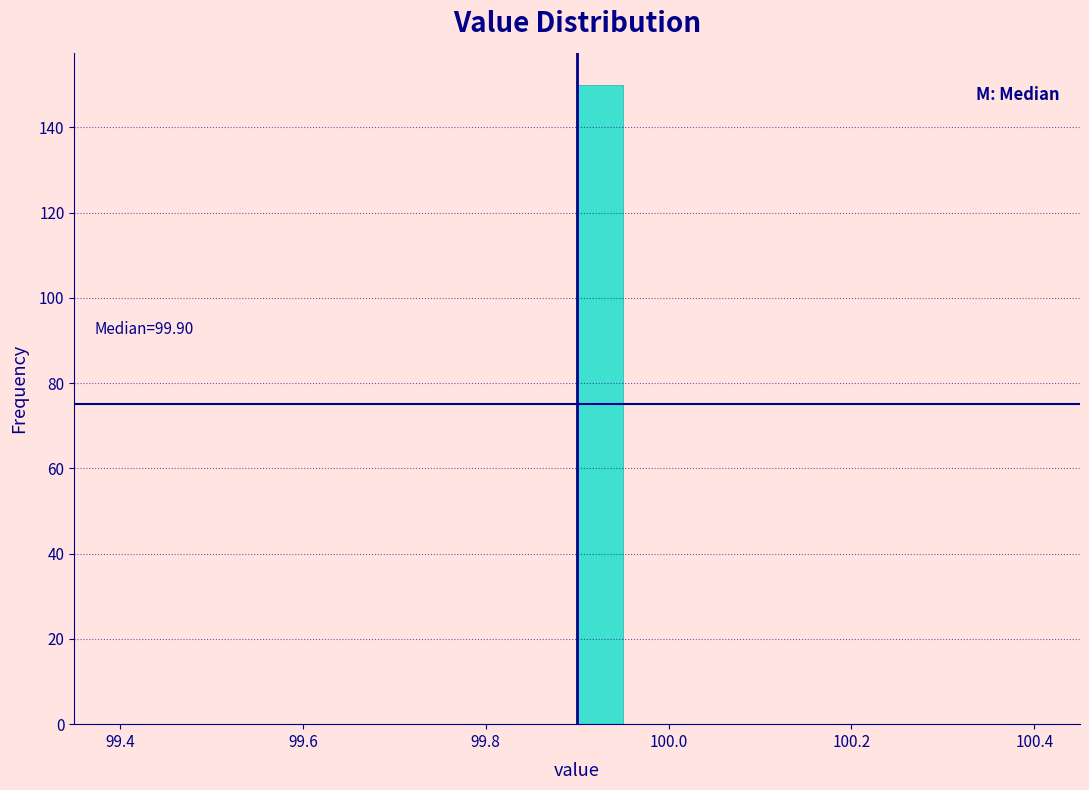

Around what value on the x-axis is the tallest bar? Give the approximate position of its centre, as read against the axis.

99.92